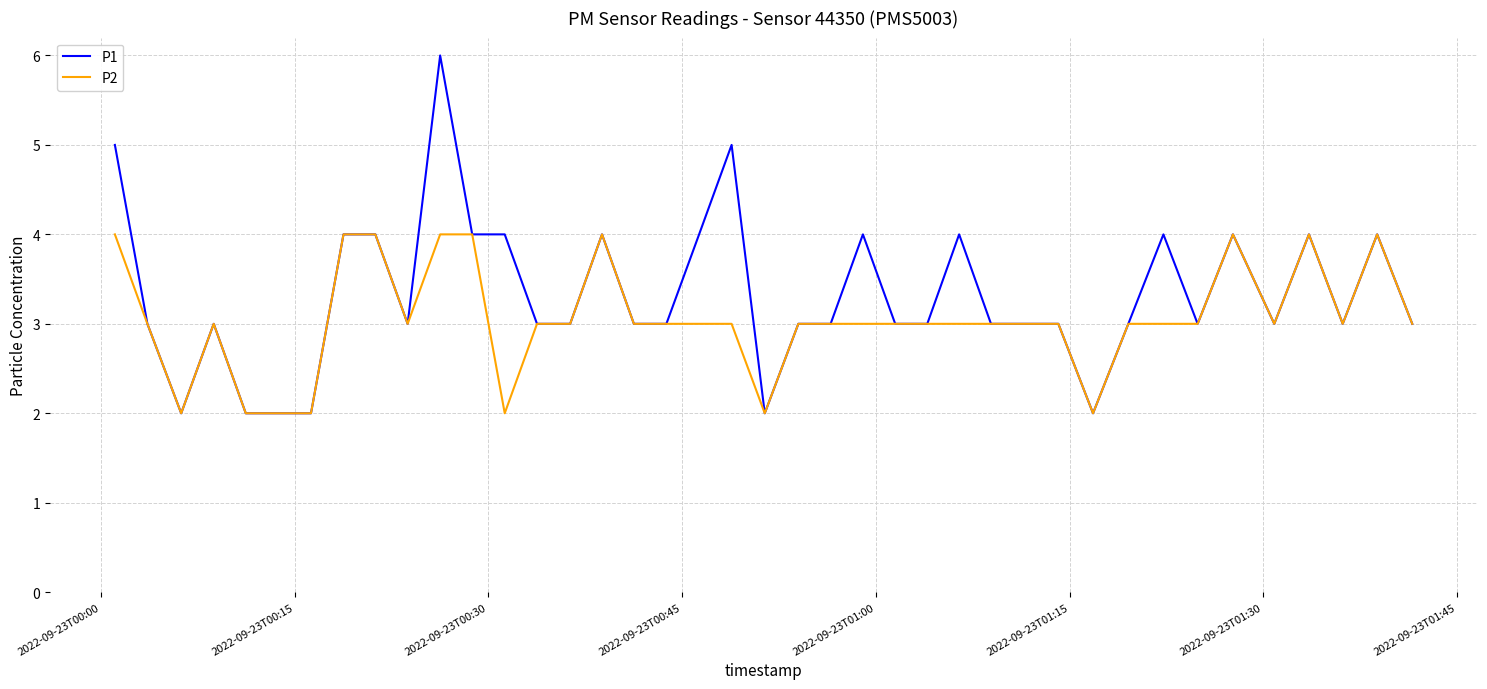

Which series has the largest total across all categories?

P1